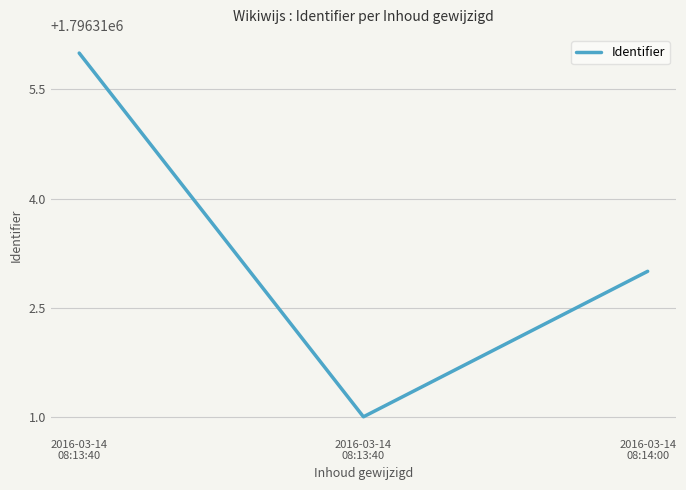

What is the smallest value displayed?

1796311